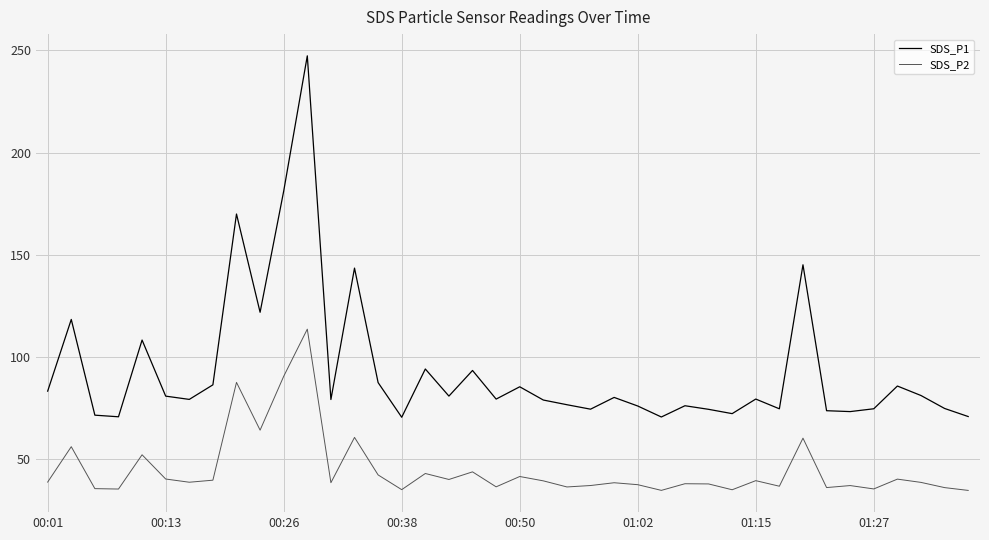

What is the difference between the maximum and minimum values in the SDS_P1 series?

176.7